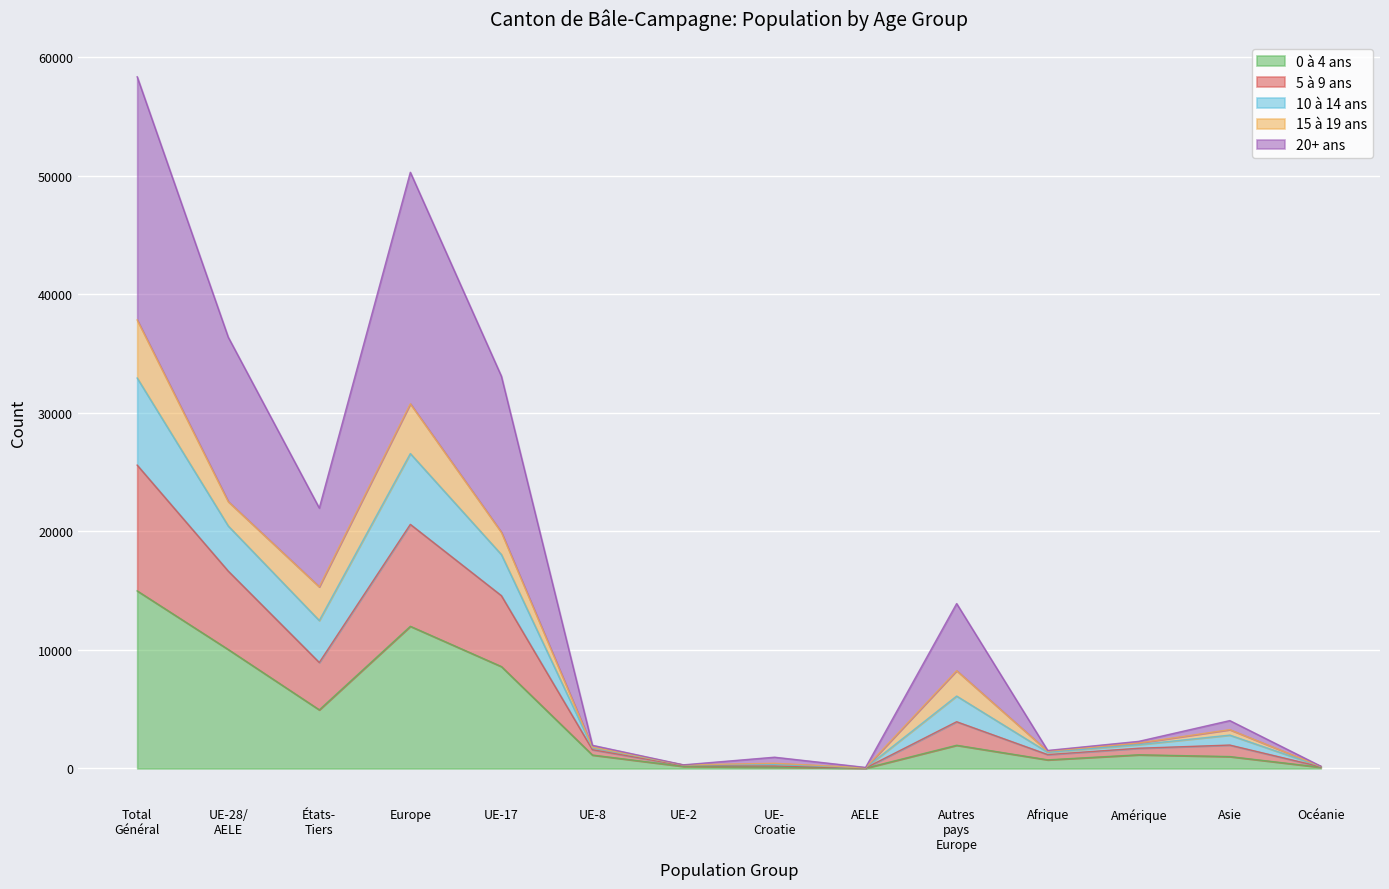

What is the total value across all series at Amérique?

2285